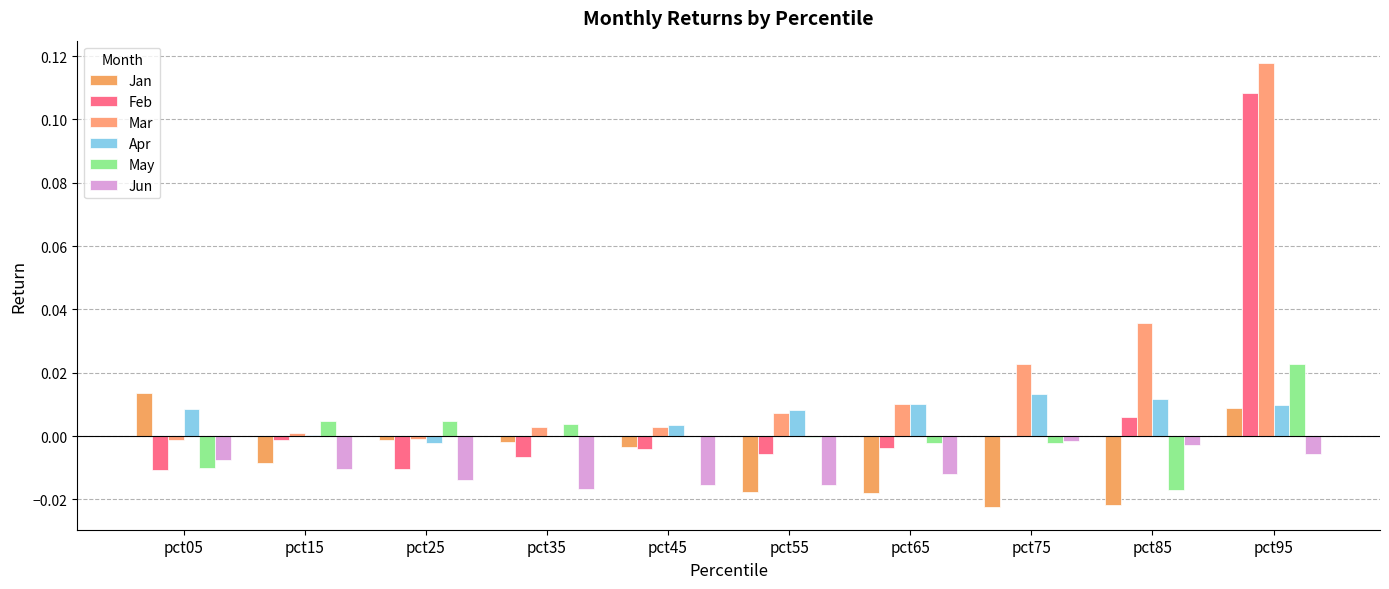

Between pct55 and pct85, which series saw the biggest shift?

Mar